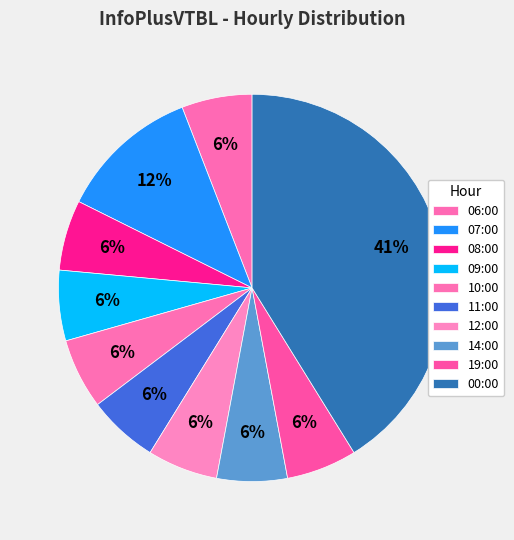

Count the number of slices in the pie.

10